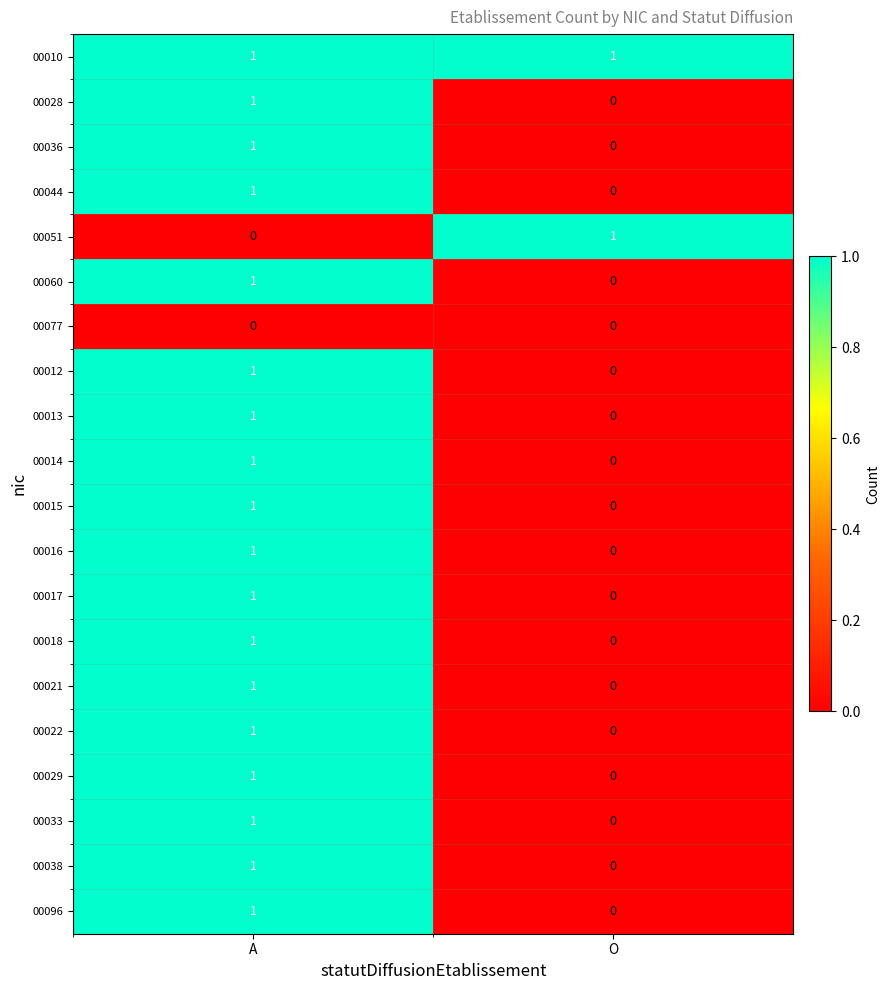

Which series has the largest total across all categories?

00010